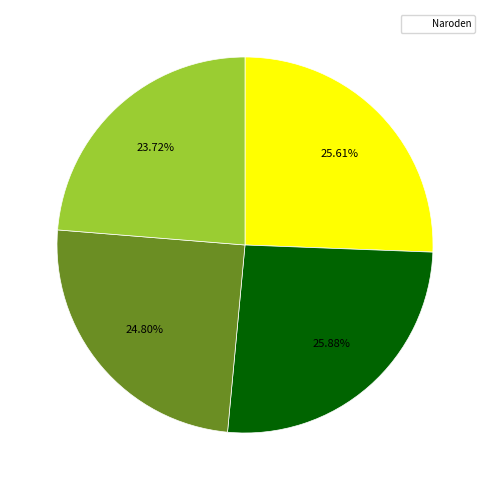

Does any single category account for the majority?

No